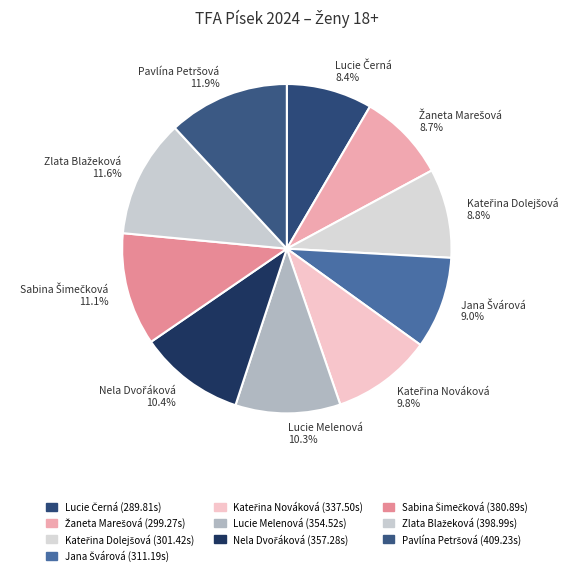

What portion of the pie excludes Lucie Melenová?

89.7%